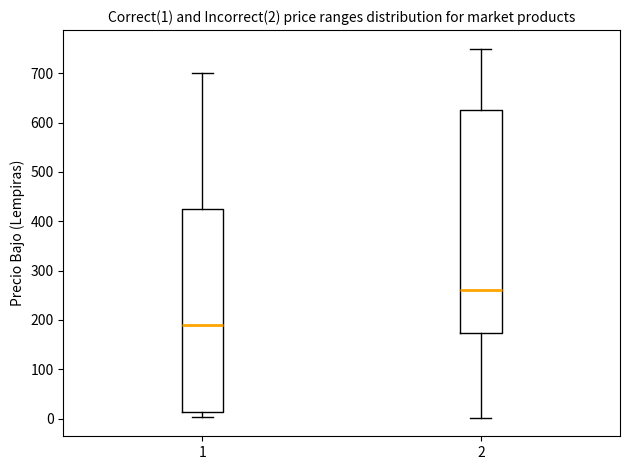

Comparing the boxes themselves (not the whiskers), which one is the tallest?

2